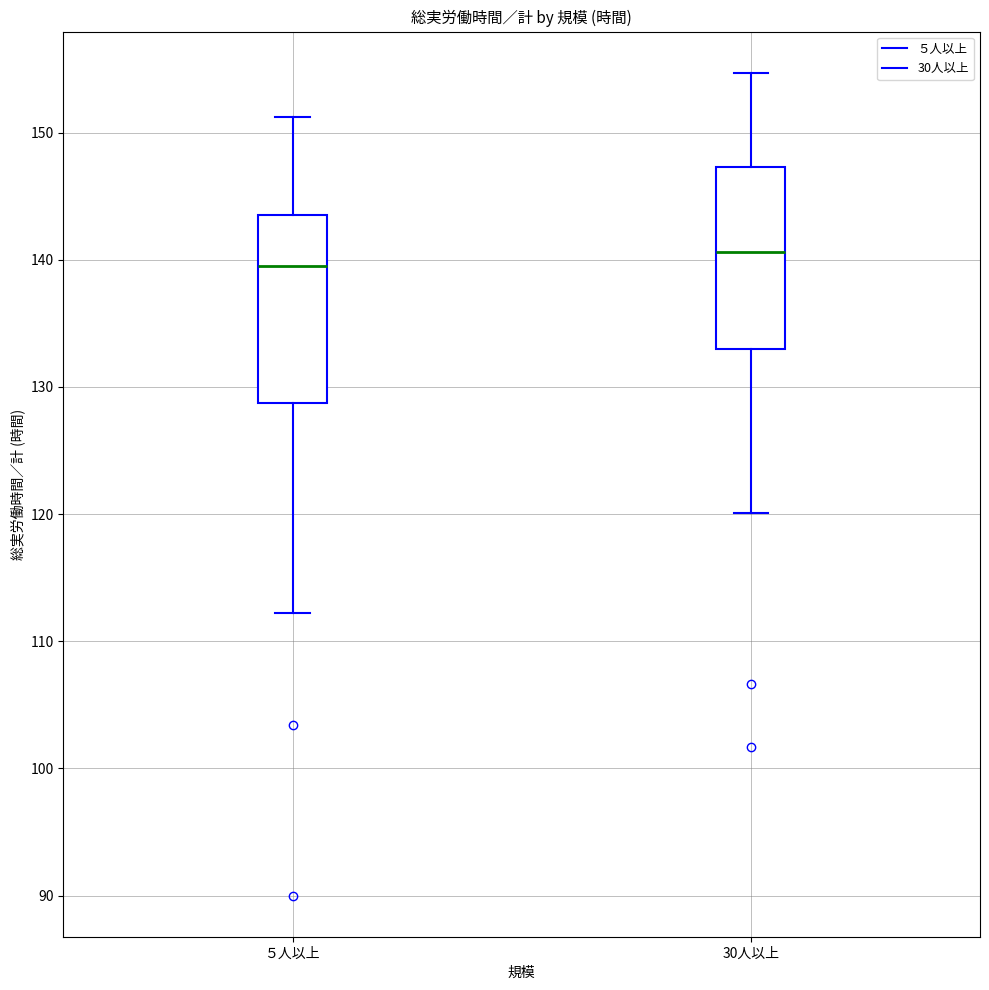

Where does the median line of the box for 30人以上 sit on the y-axis? The values are not printed on the chart, so give them approximately, as read against the axis.

141